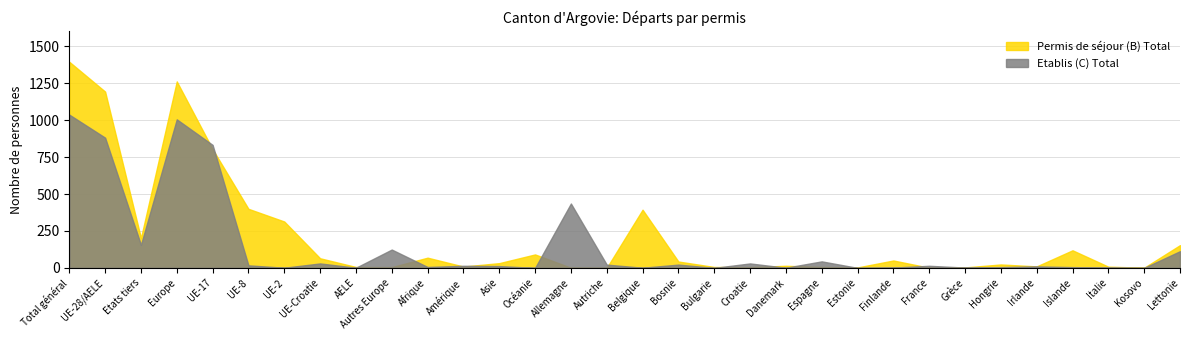

At which label is Permis de séjour (B) Total closest to 698?

UE-17